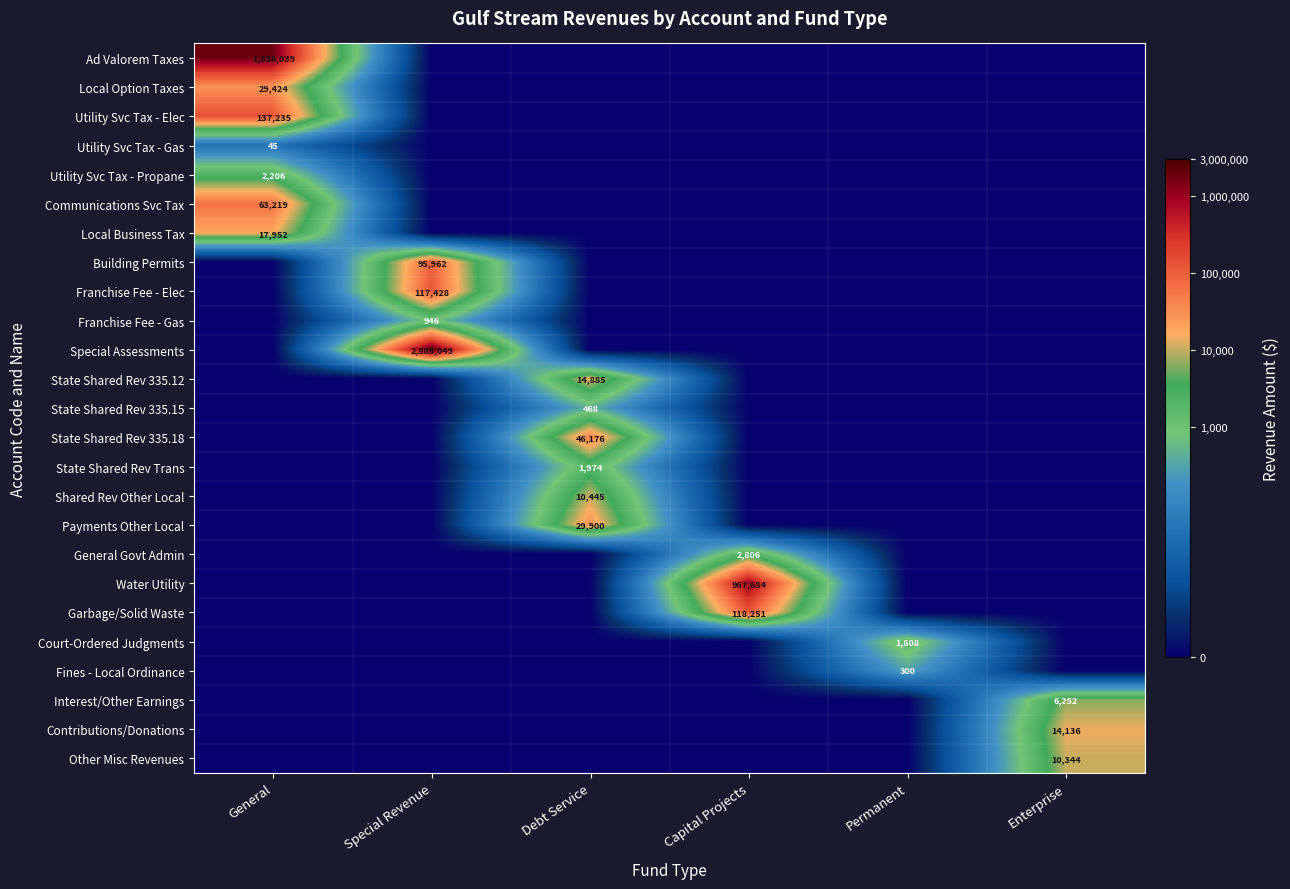

The Local Option Taxes series shows 52163 at General. True or false?

False